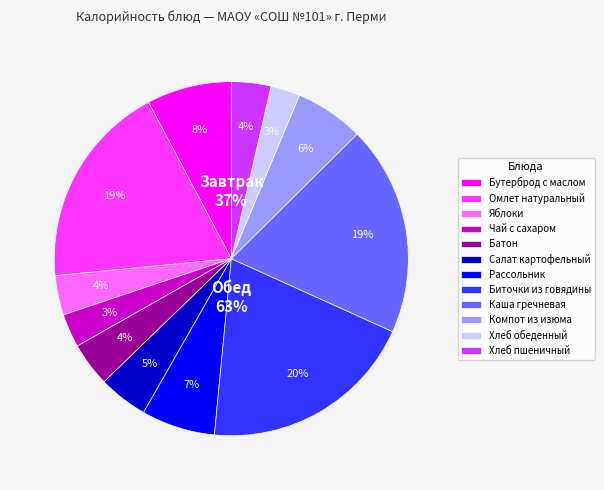

Is there a majority slice in this chart?

No